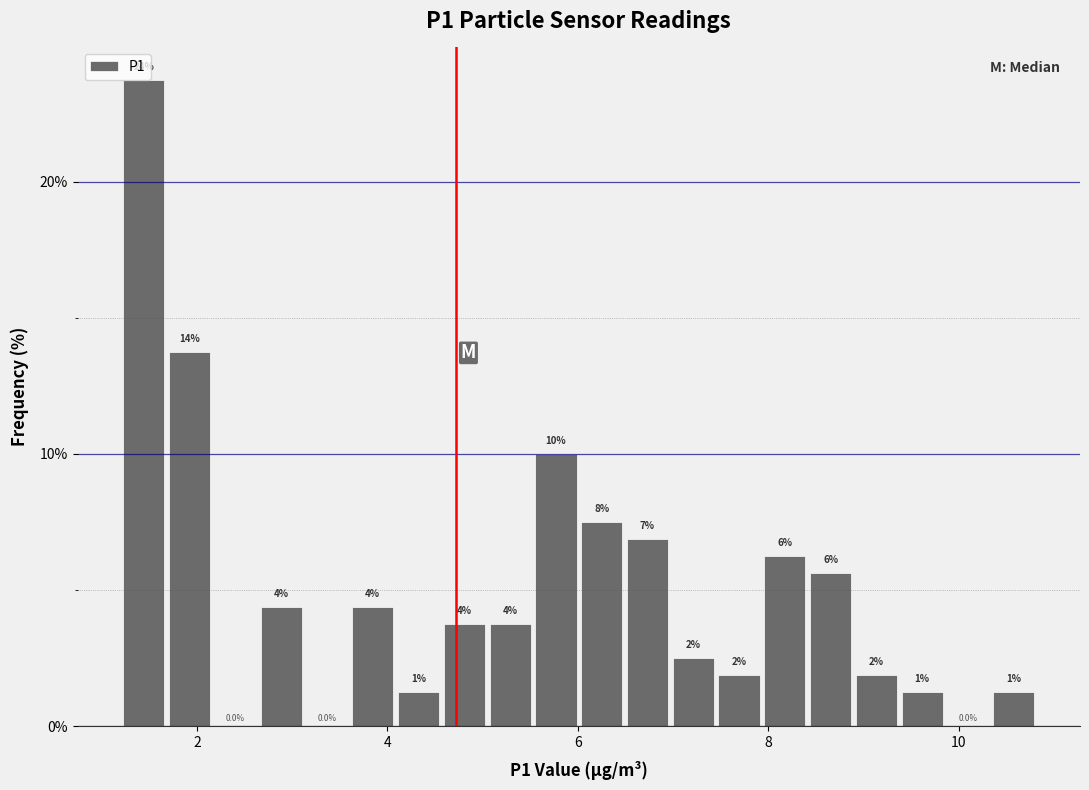

Read against the x-axis, roughly where is the centre of the tallest bar?

1.4